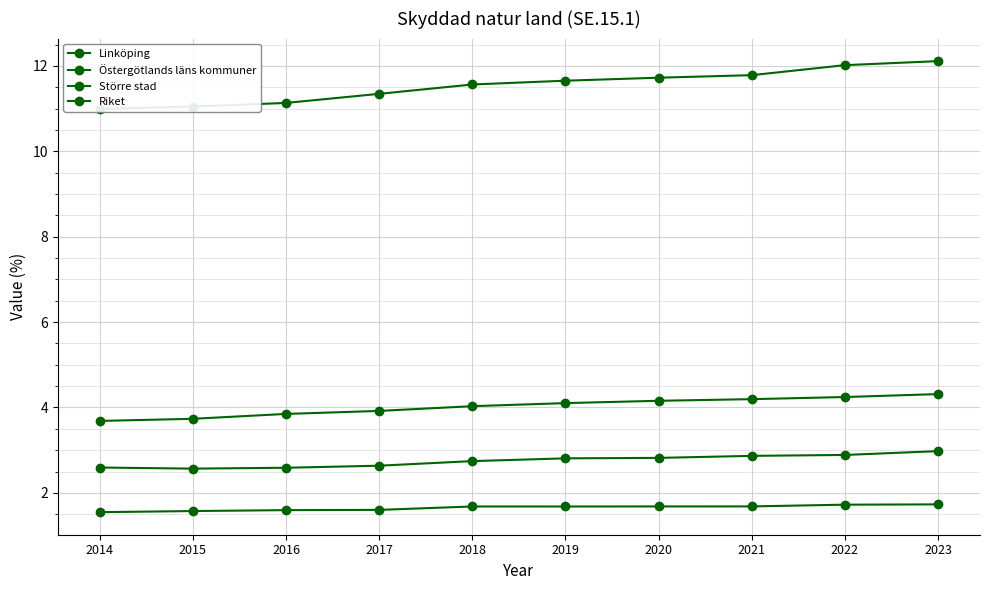

Is the value of Östergötlands läns kommuner at 2022 greater than the value of Linköping at 2021?

Yes